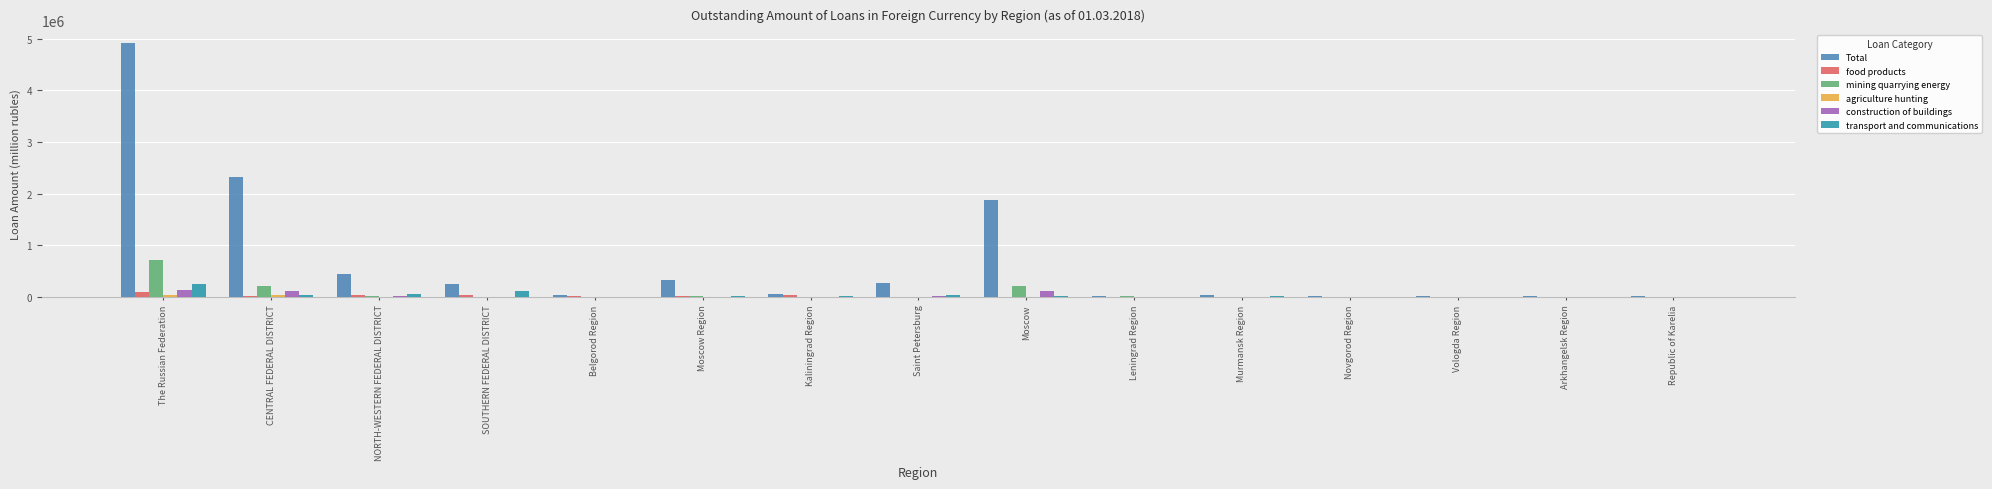

How many data points in construction of buildings are above 0?

7